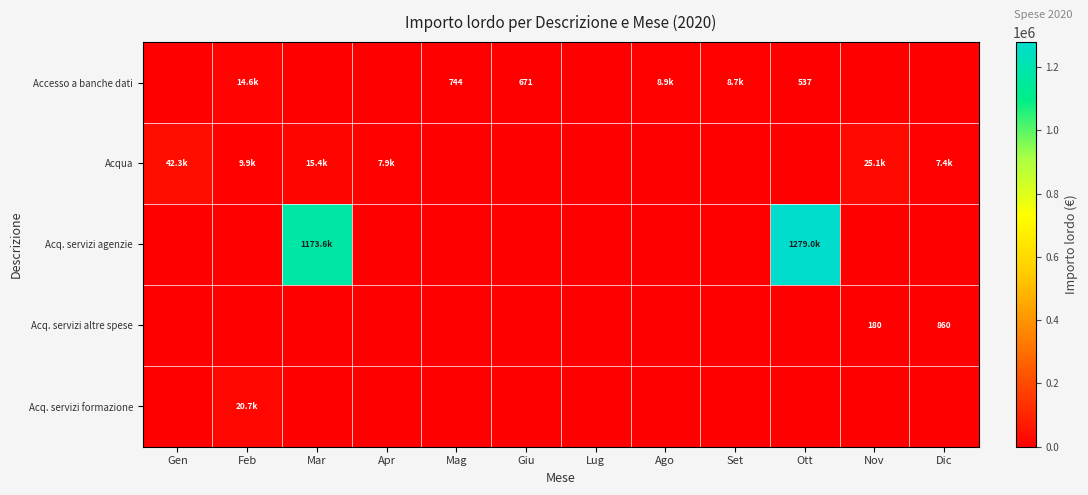

Rank the categories by Acq. servizi altre spese value from lowest to highest.

Gen, Feb, Mar, Apr, Mag, Giu, Lug, Ago, Set, Ott, Nov, Dic